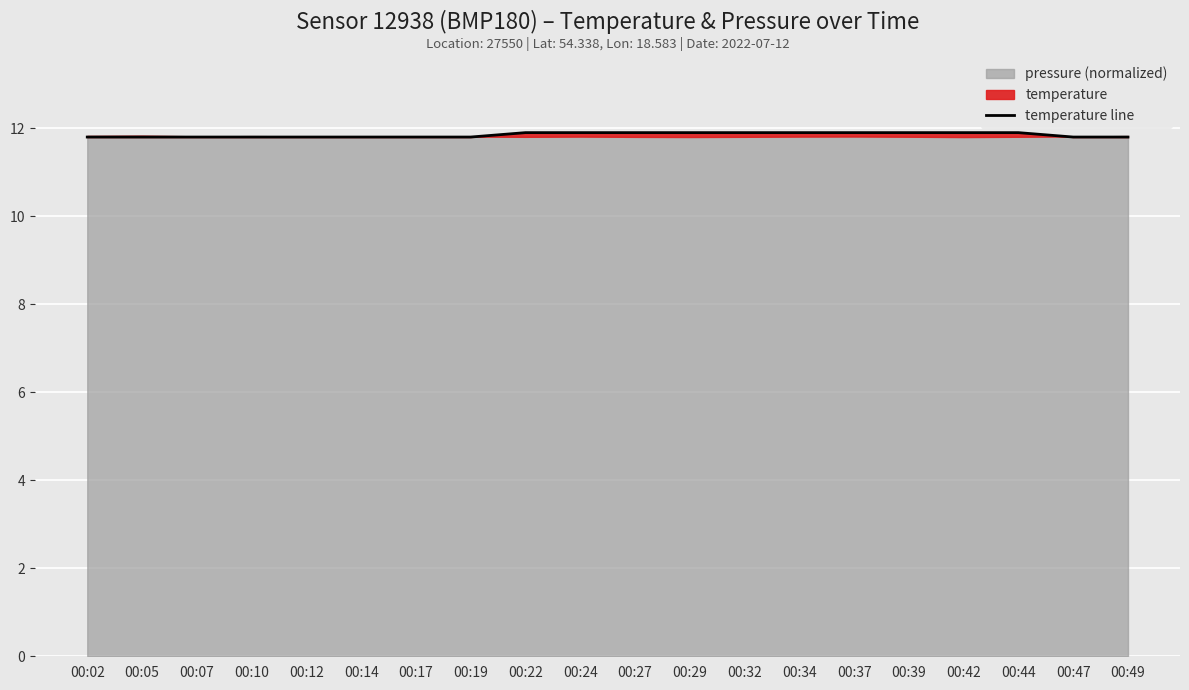

What is the approximate value at 00:17?

11.8